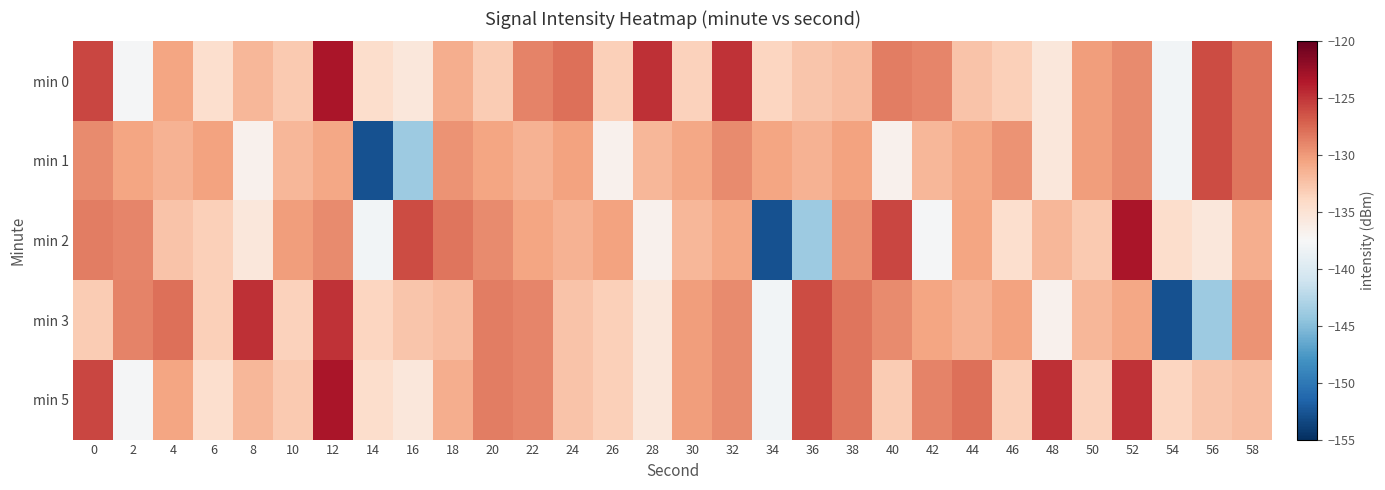

What is the total value across all series at 24?

-654.9